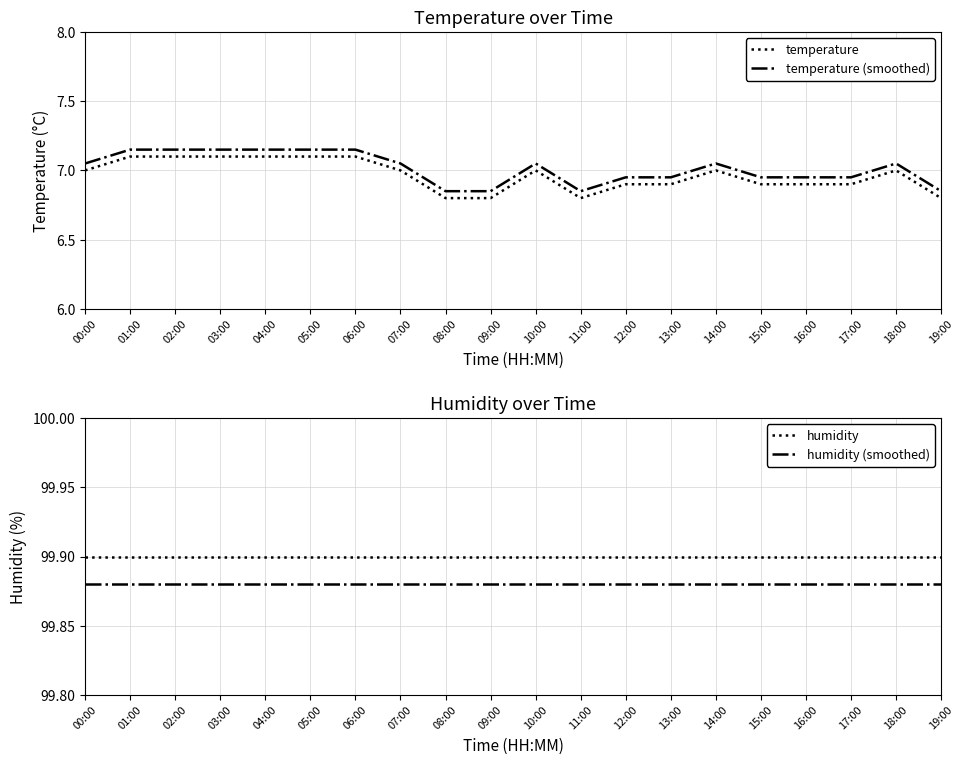

What is the average value of the humidity series?

99.9